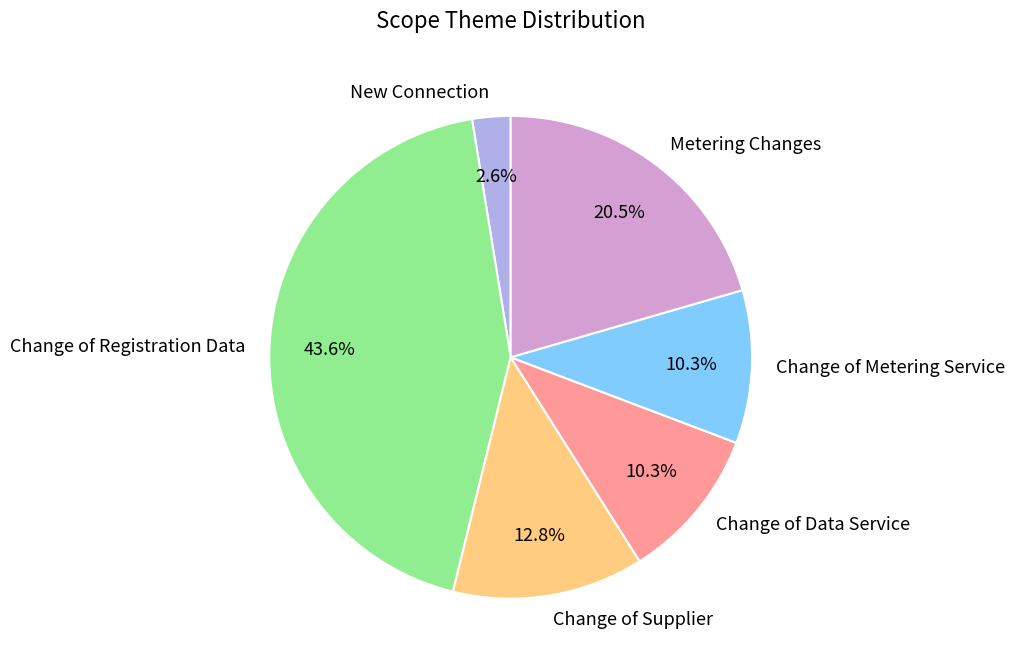

What portion of the pie excludes Change of Metering Service?

89.7%